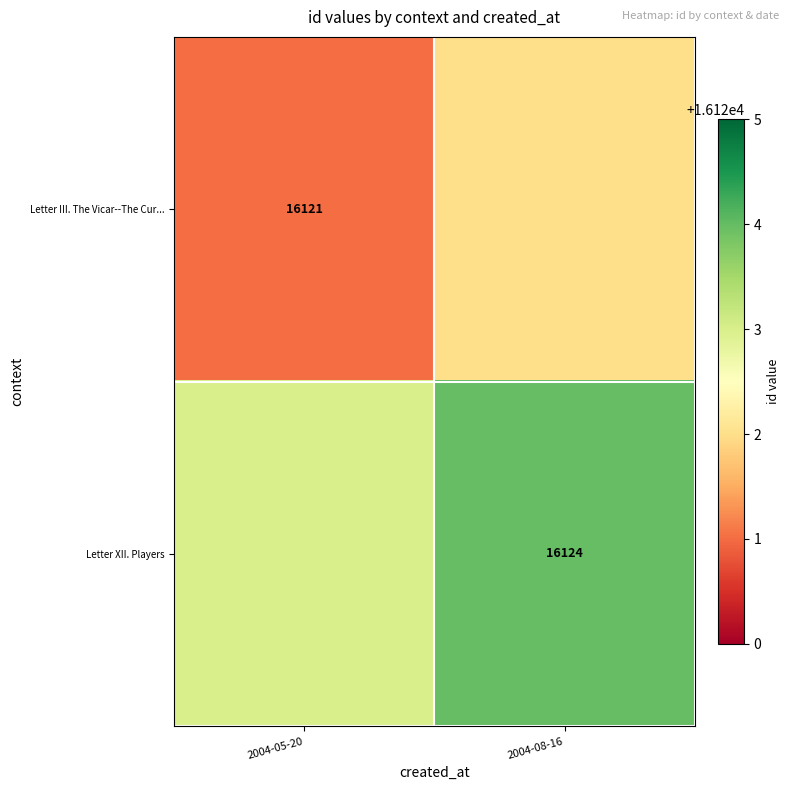

Which label corresponds to the largest value in the chart?

2004-08-16